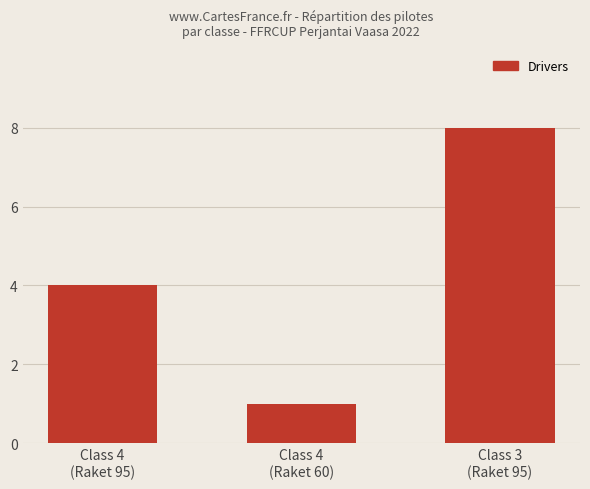

Reading left to right, what are all the values shown in this chart?

4	1	8